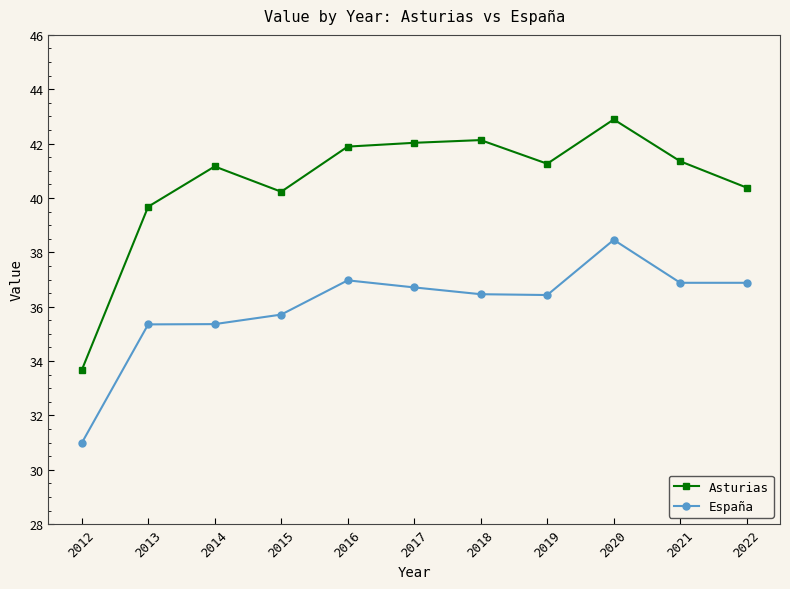

In Asturias, how many points are higher than both neighbors (excluding endpoints)?

3